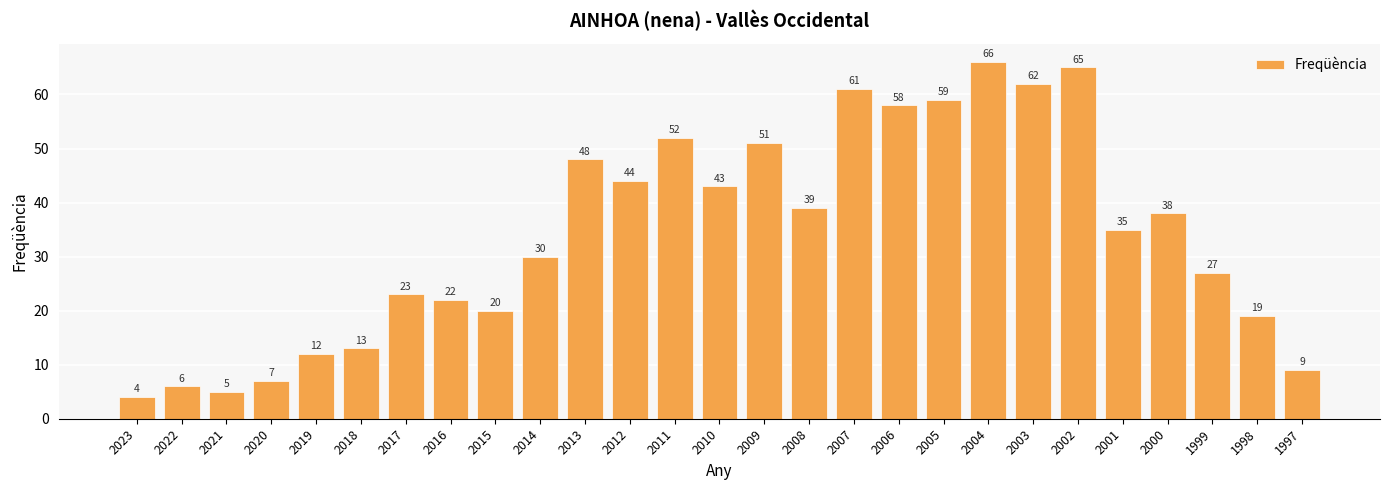

The chart shows a value of 21 at 2019. True or false?

False